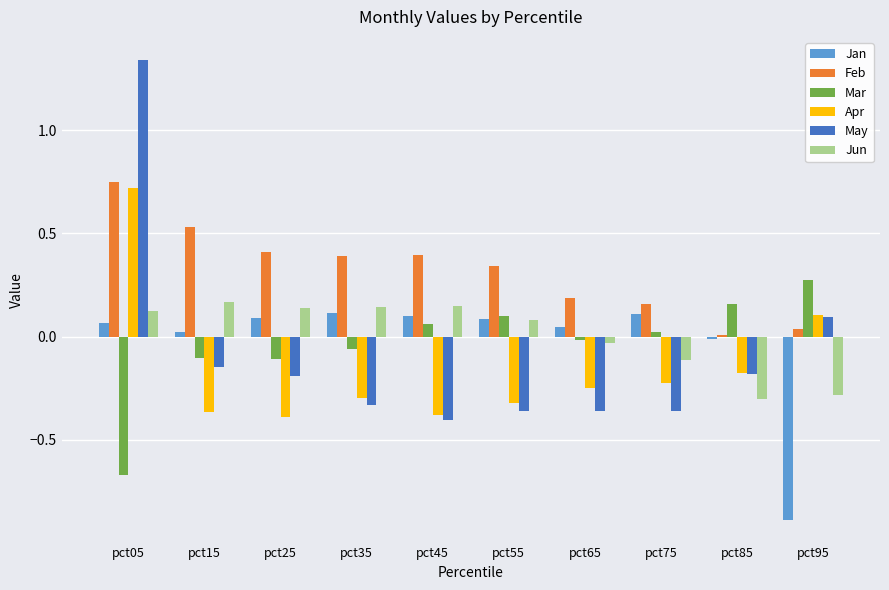

What is the spread (max minus min) of values at pct05?

2.0